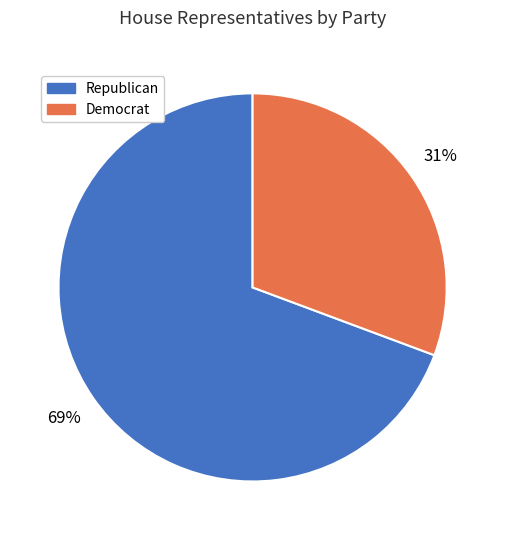

To the nearest percent, what is the average slice percentage?

50%